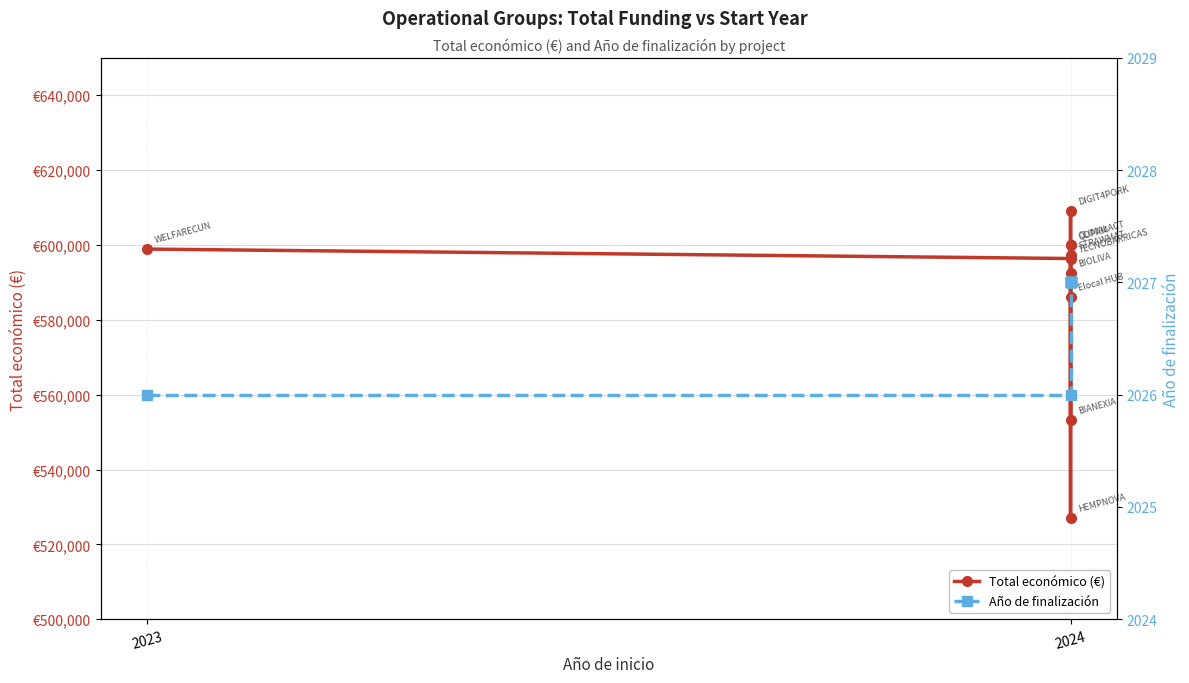

True or false: Total económico (€) and Año de finalización cross at least once.

False